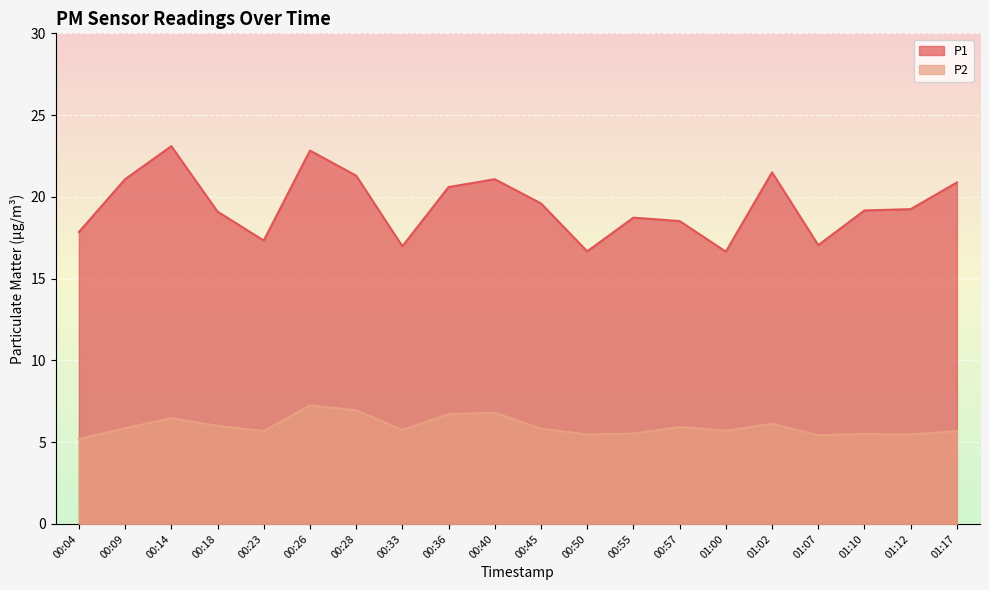

How many data points in P1 are above 19?

12